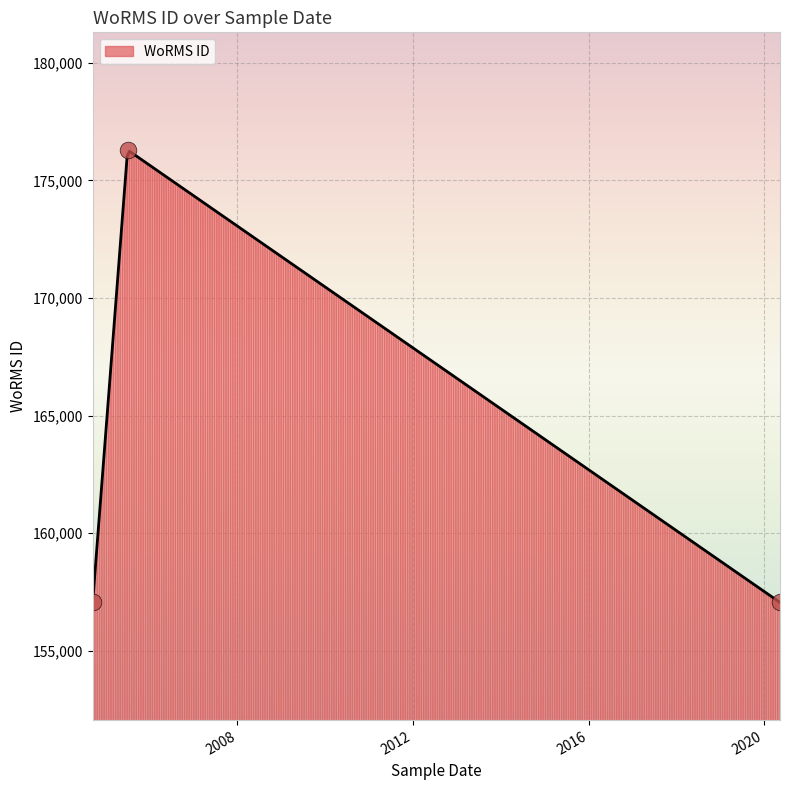

What position from the right is 2005-07-01?

2